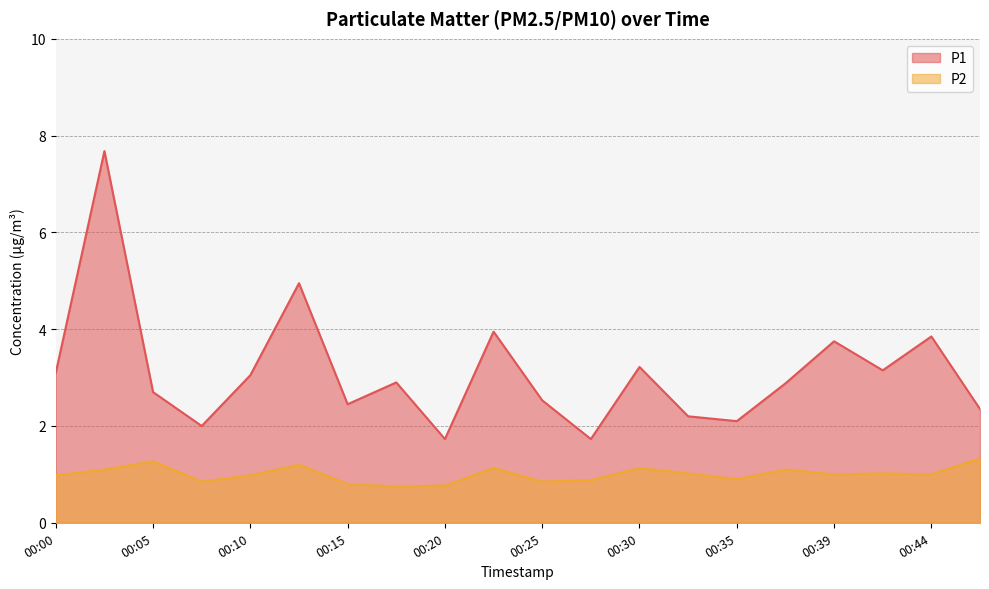

Which label corresponds to the smallest value in the chart?

00:17